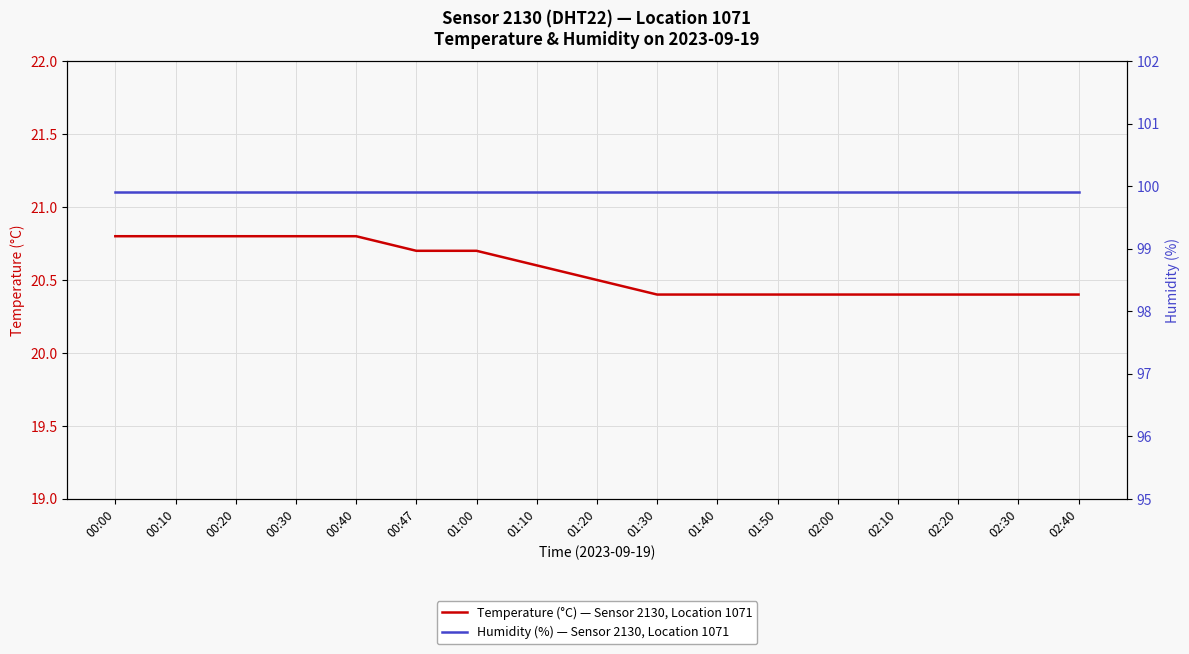

List the series in order of their overall mean, lowest first.

Temperature (°C) — Sensor 2130, Location 1071, Humidity (%) — Sensor 2130, Location 1071